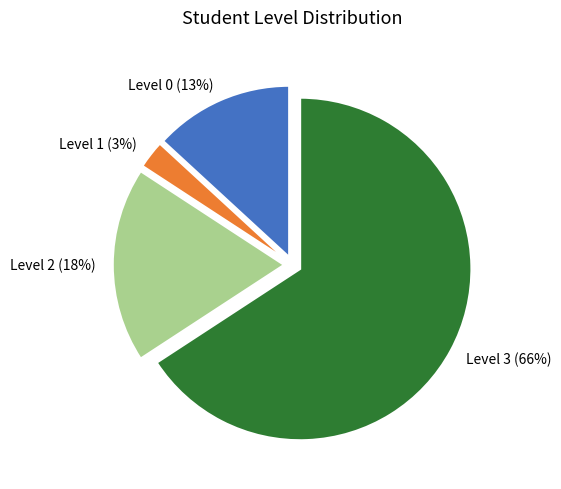

Do Level 3 and Level 2 together represent more than half of the pie?

Yes